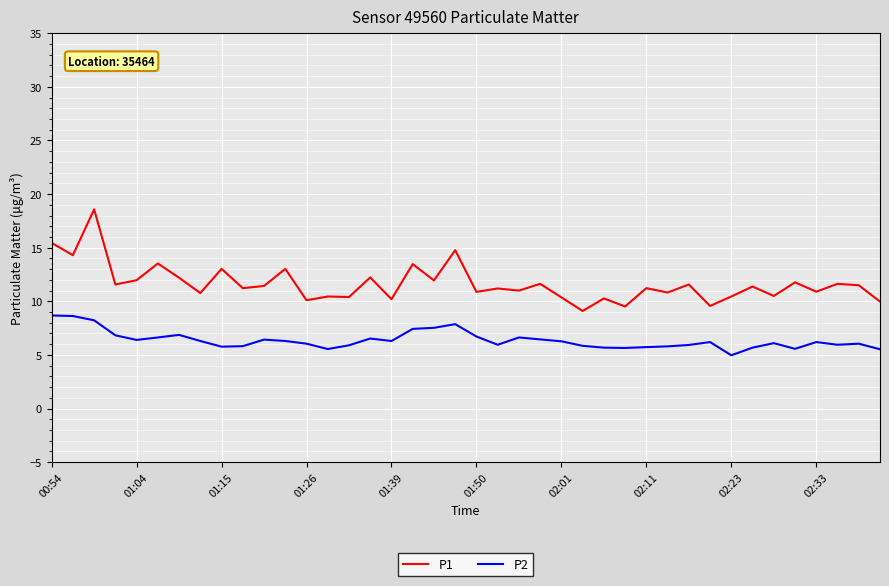

What is the smallest value displayed?

5.0